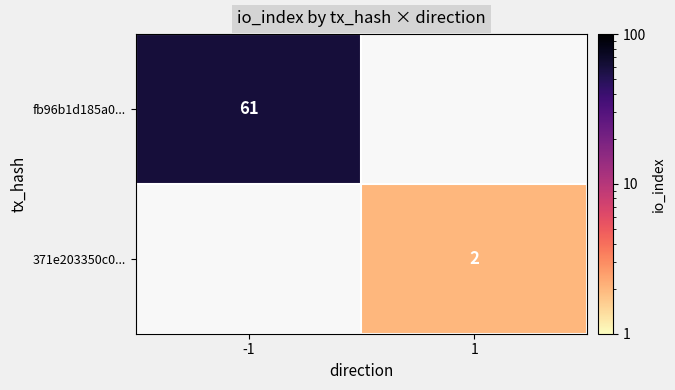

Is it true that fb96b1d185a0... equals 21 at -1?

False